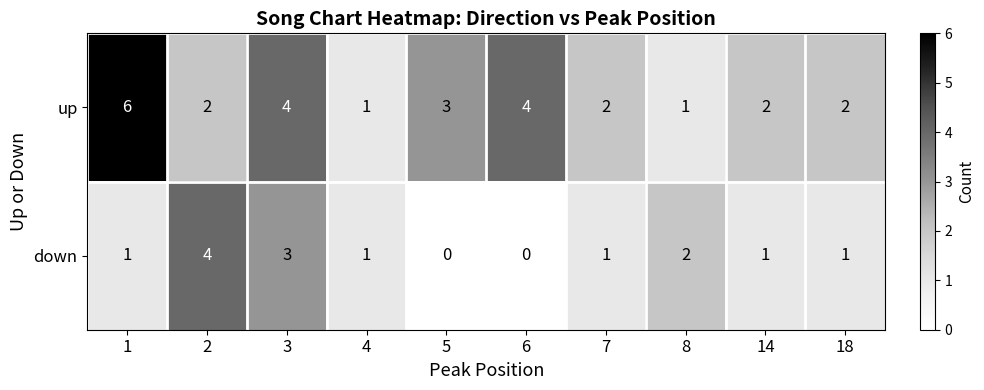

How many distinct data groups are displayed?

2